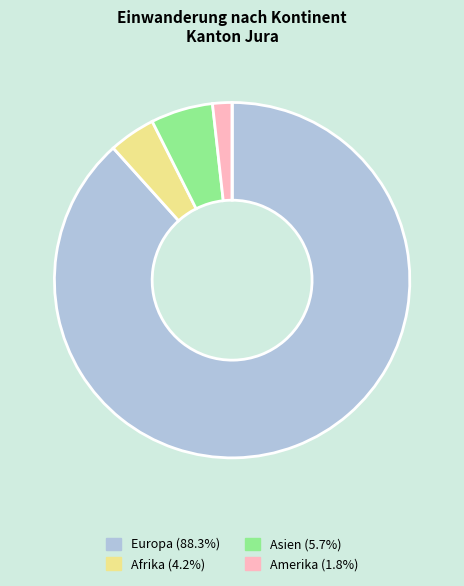

Is there a majority slice in this chart?

Yes